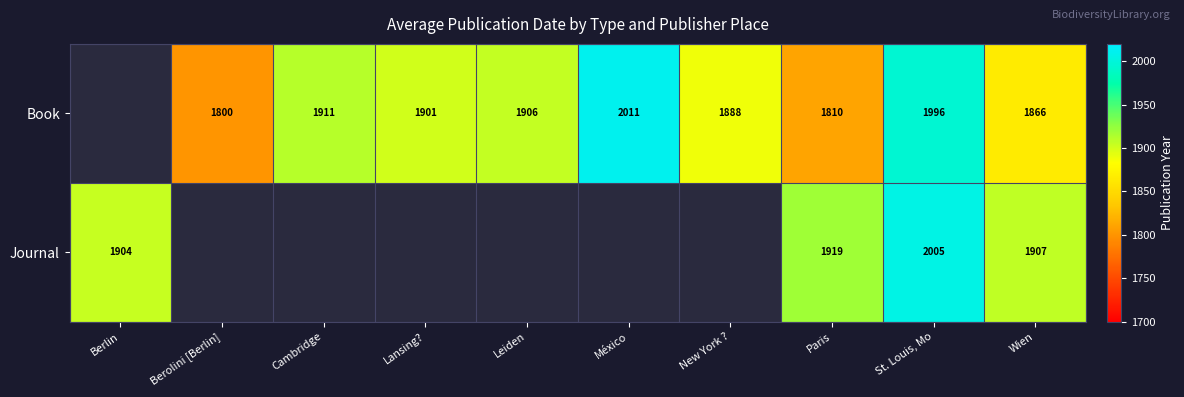

At Wien, list the series in order from smallest to largest.

Book, Journal